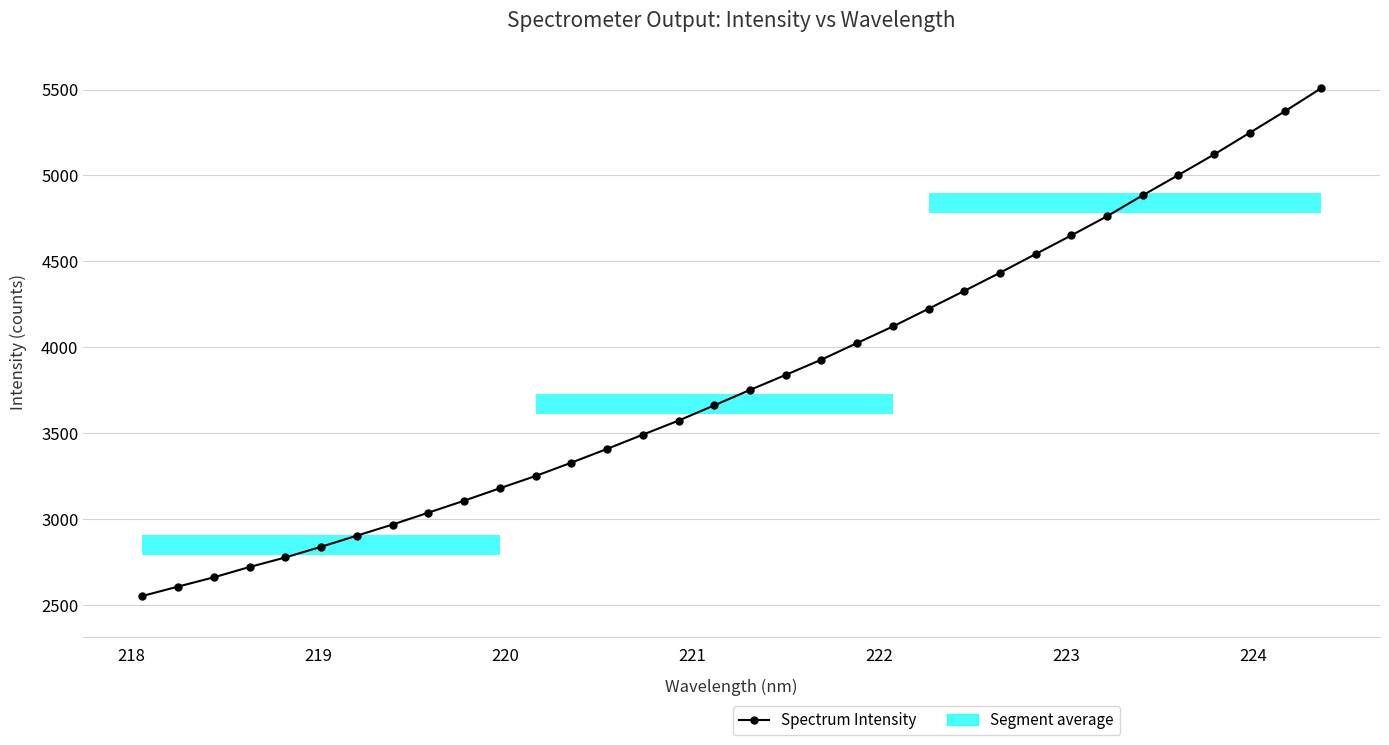

Is this an area chart (filled region under the line)?

No